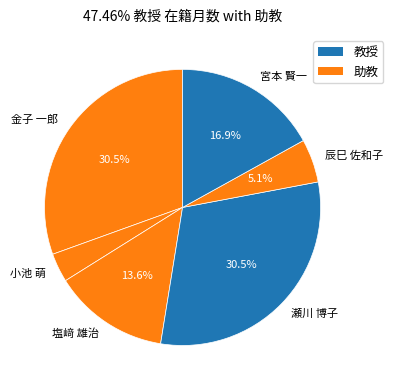

To the nearest percent, what percentage of the pie is 辰巳 佐和子?

5%